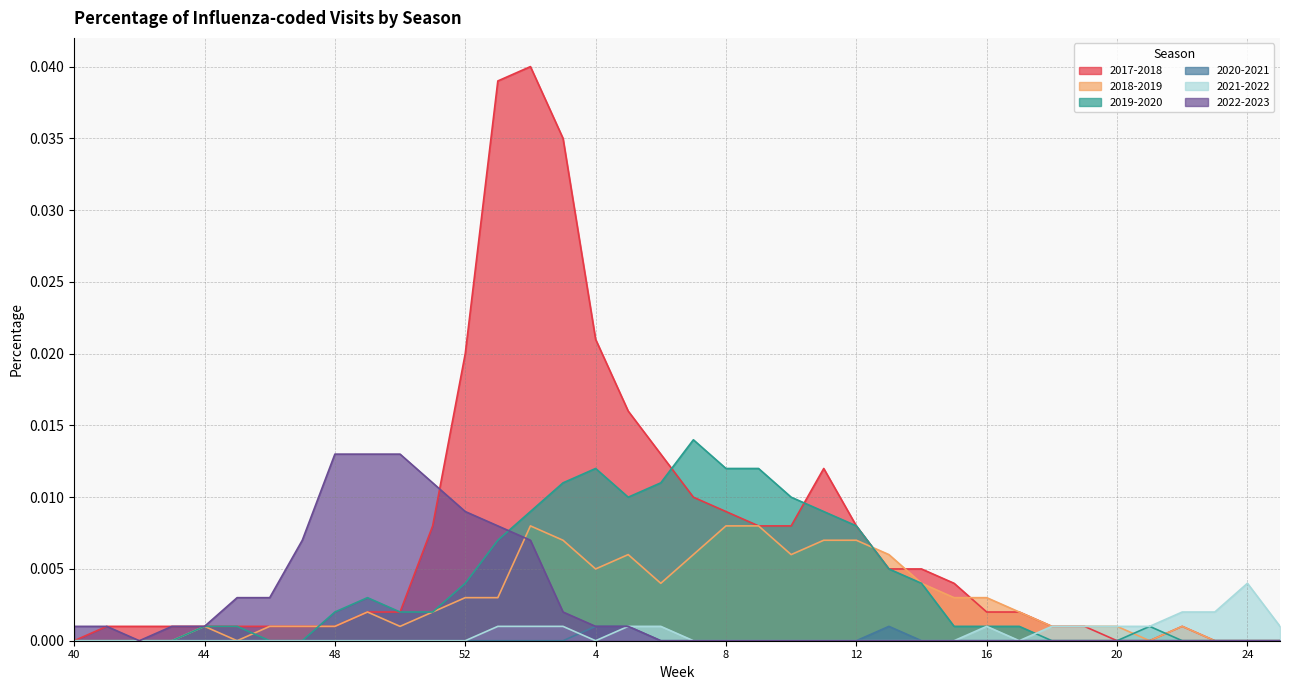

True or false: 2021-2022 and 2022-2023 intersect in this chart.

False